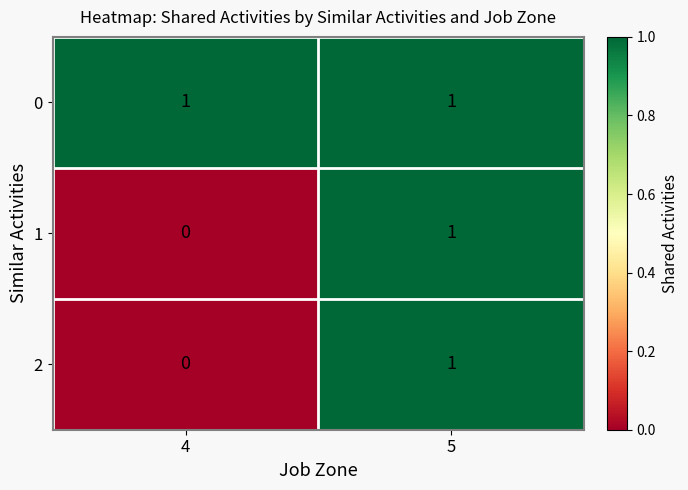

Which series has the largest total across all categories?

0